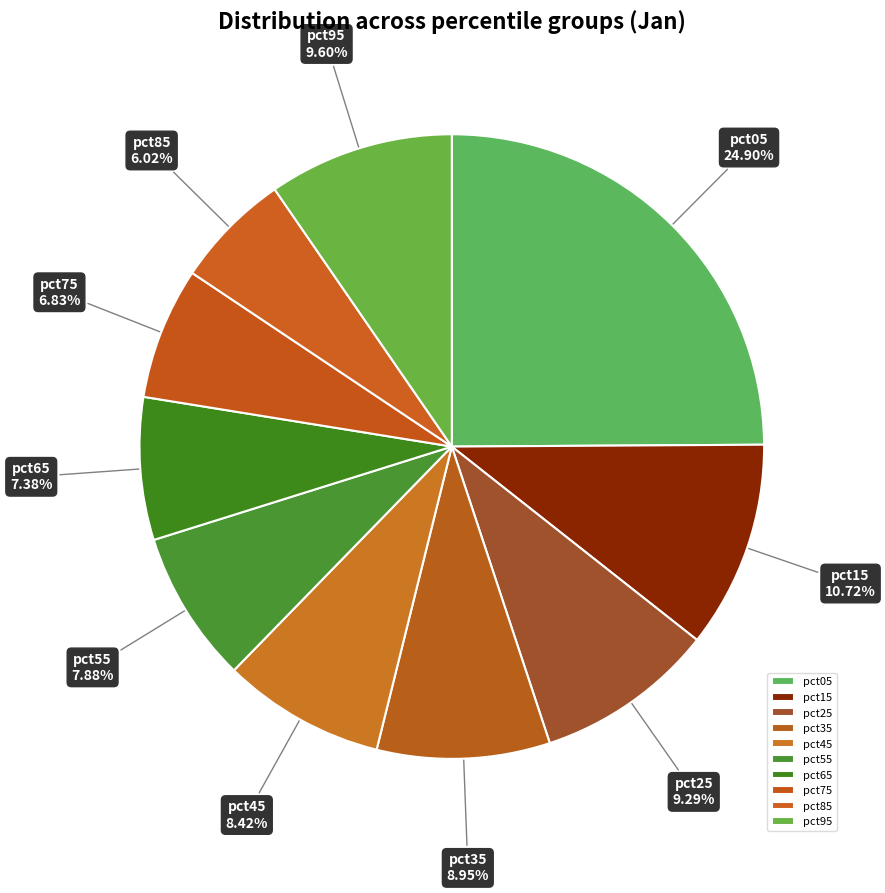

To the nearest percent, what is the combined percentage of pct75 and pct45?

15%